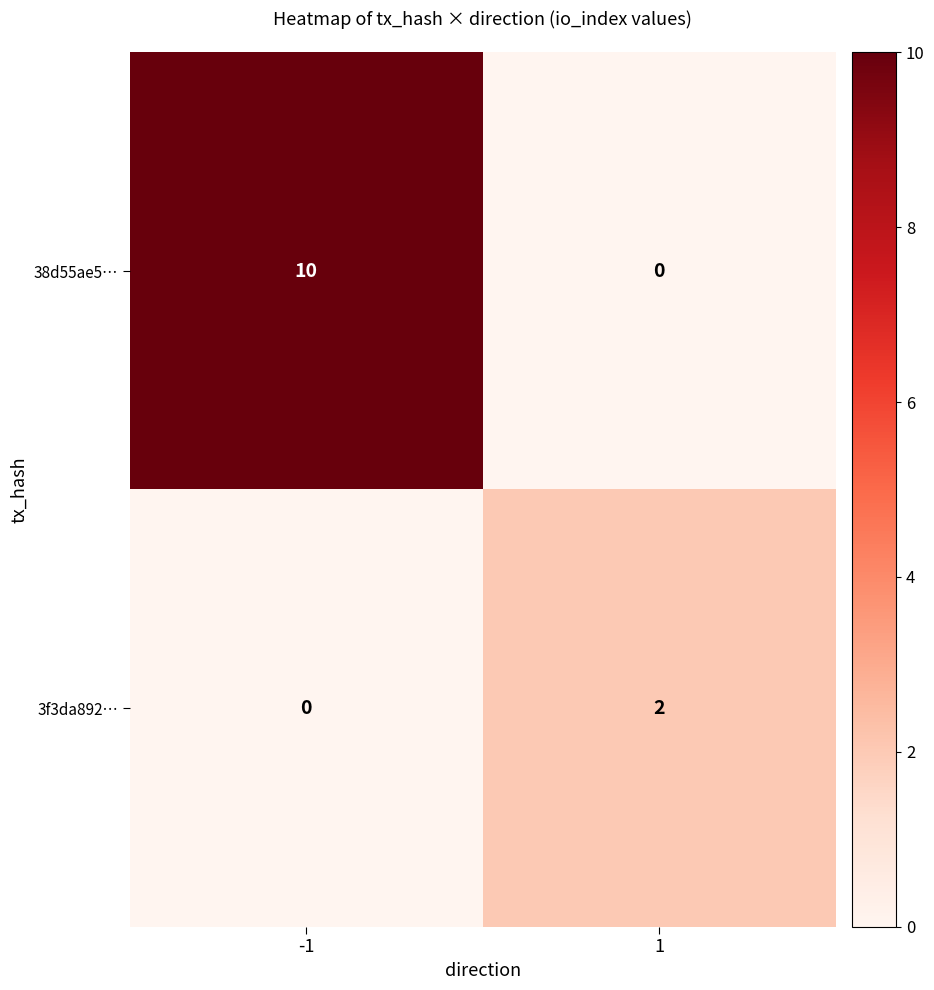

Reading left to right, extract all data points from this chart.

38d55ae5…: -1=10	1=0
3f3da892…: -1=0	1=2